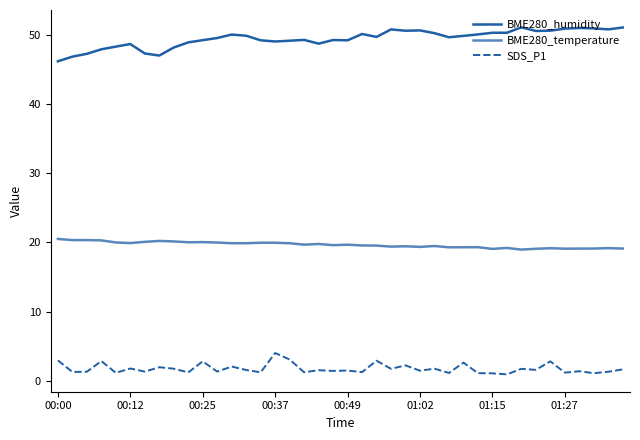

Which series has the widest spread of values?

BME280_humidity